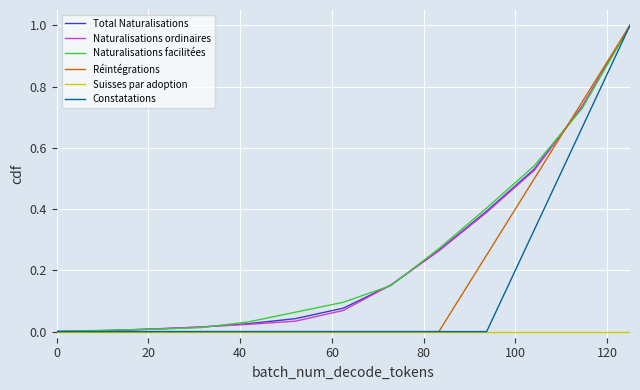

What is the highest value of the Constatations series?

1.0